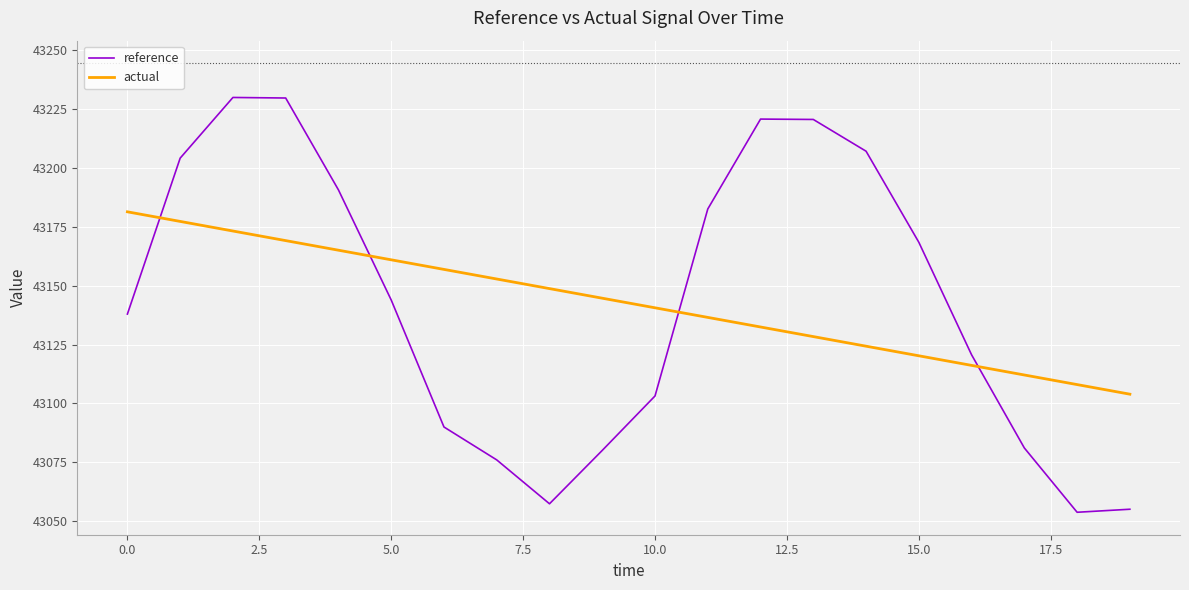

Which series has the largest range (max minus min)?

reference